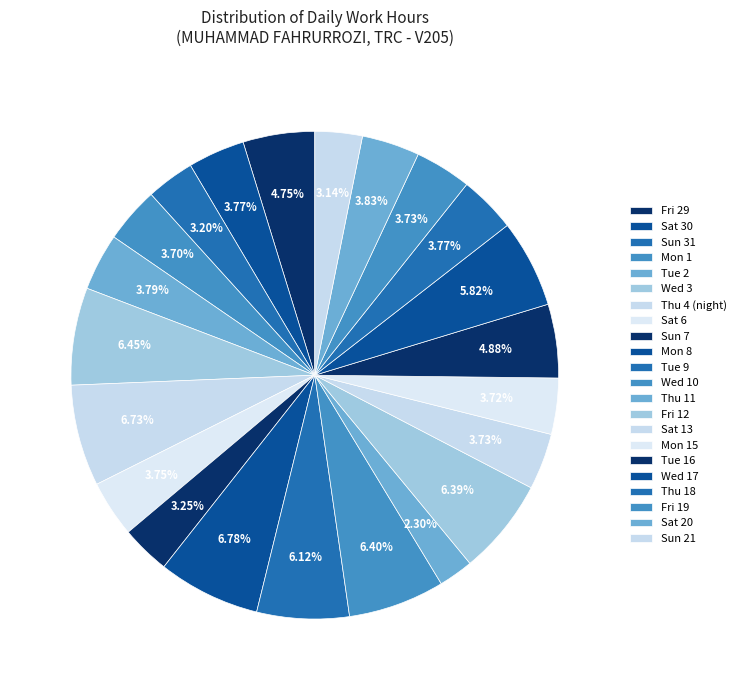

To the nearest percent, what is the difference between the largest and smallest slice percentages?

4%